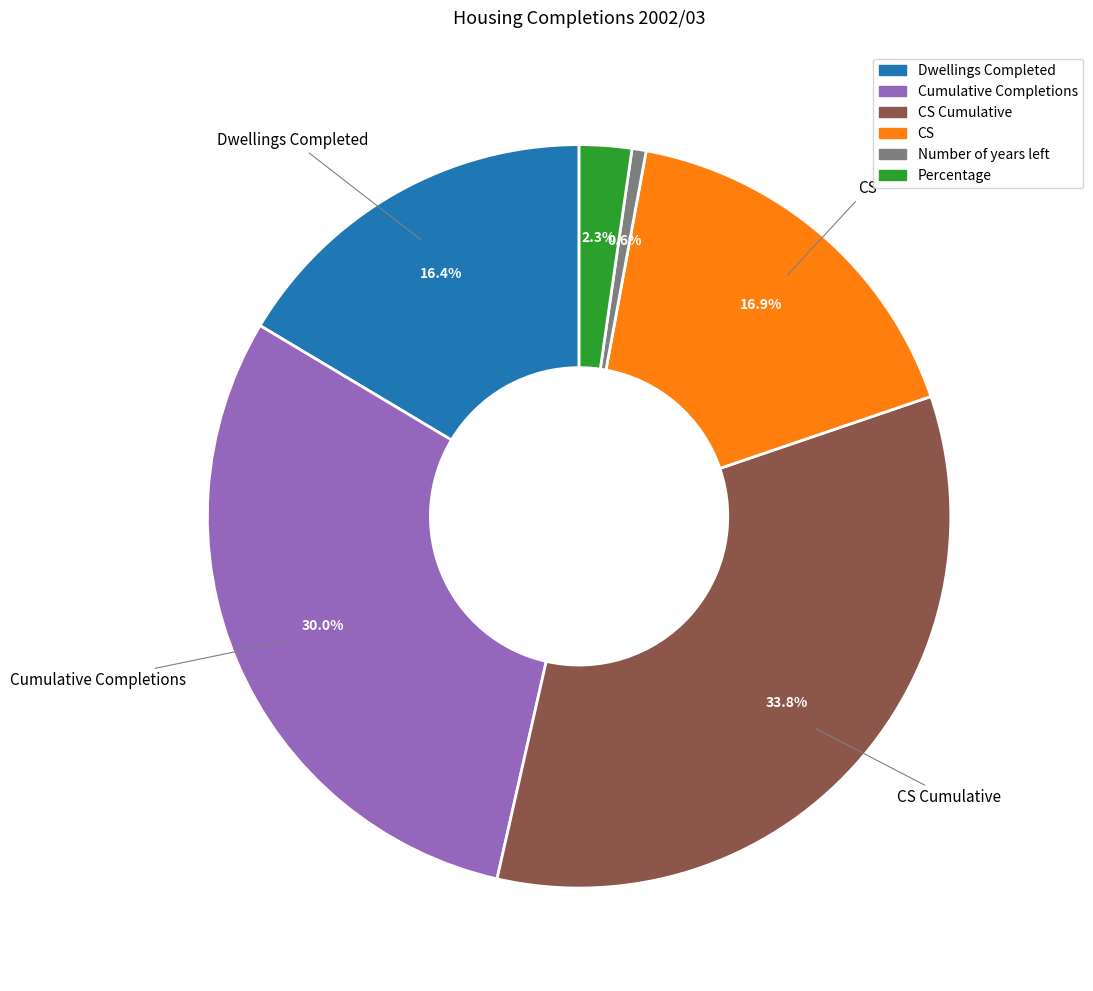

Count the number of slices in the pie.

6